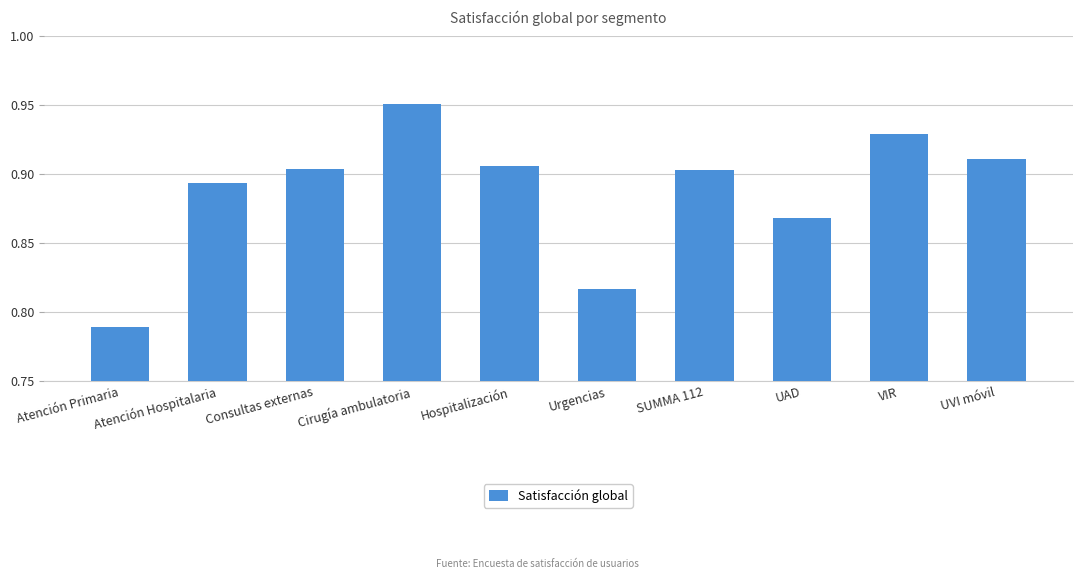

At which category does the chart reach its peak across all series?

Cirugía ambulatoria